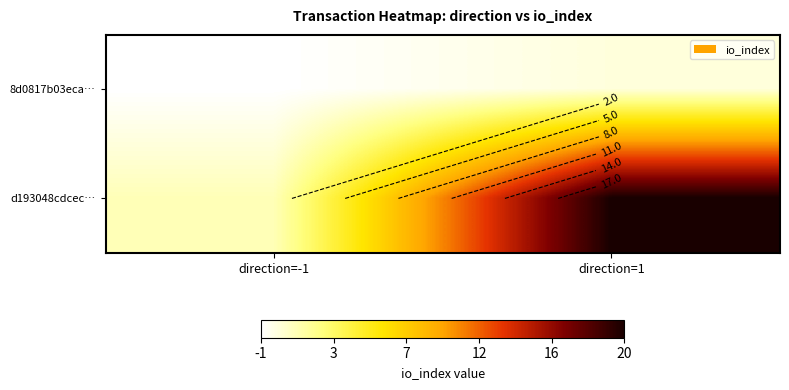

The value of d193048cdcec… at direction=1 is 20. True or false?

True